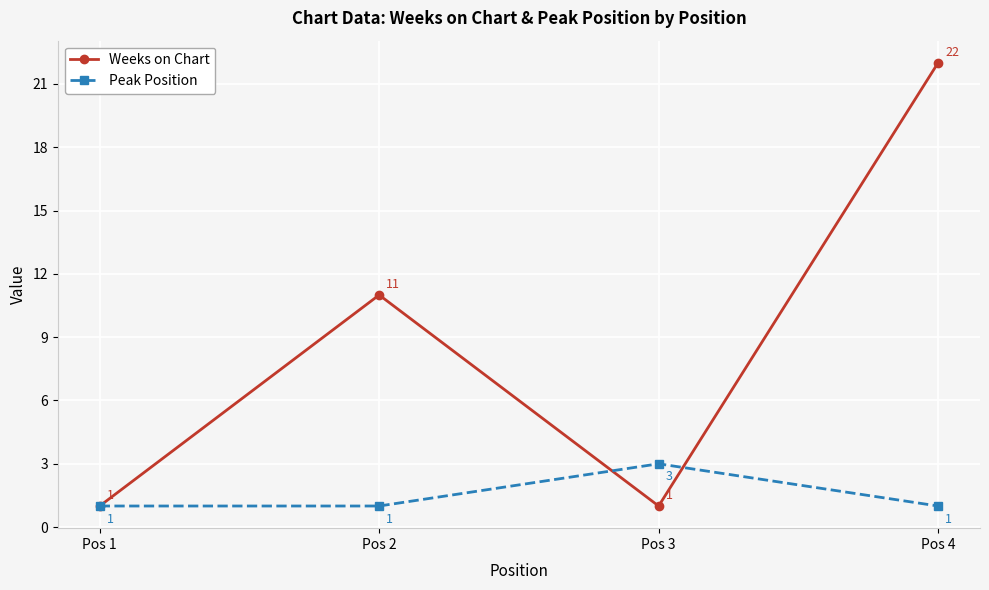

What is the value of the Weeks on Chart point at the 3rd from the left?

1